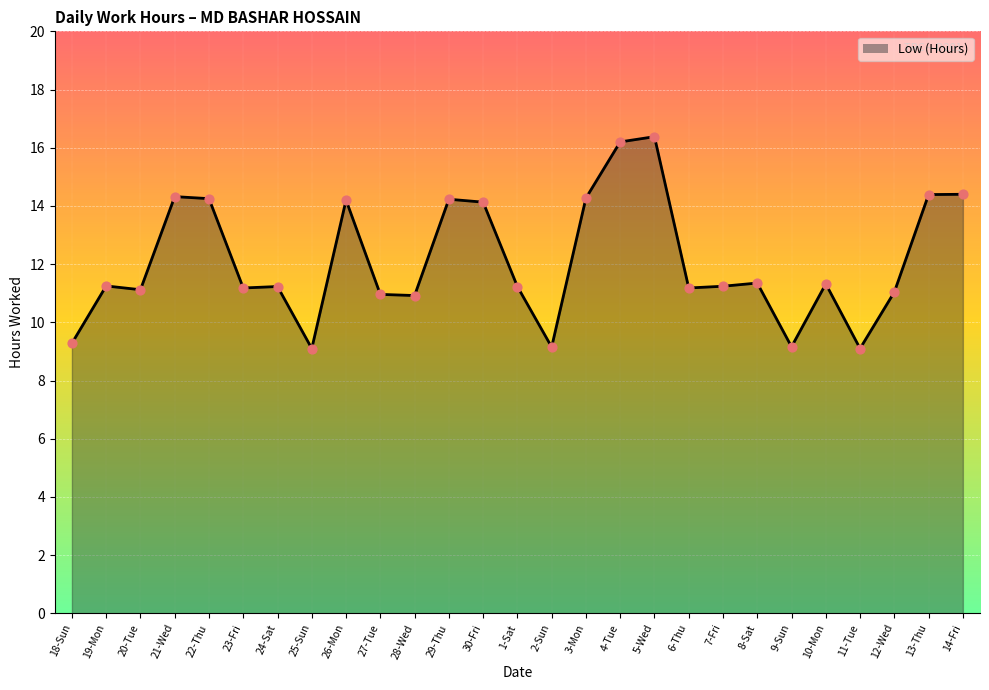

What is the change in value from 24-Sat to 2-Sun?

-2.1